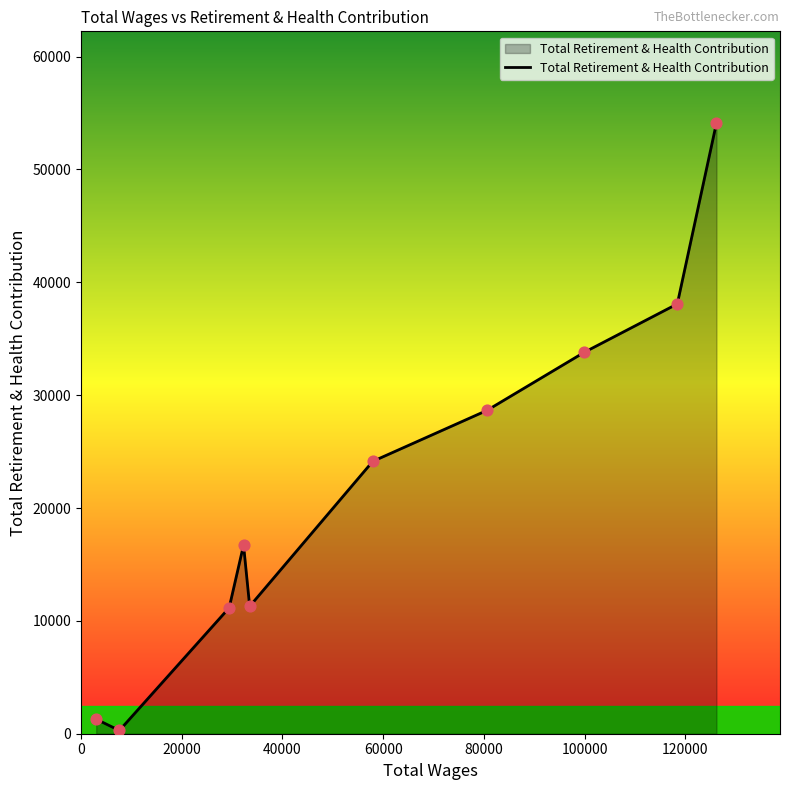

What is the difference between the maximum and minimum values?

53836